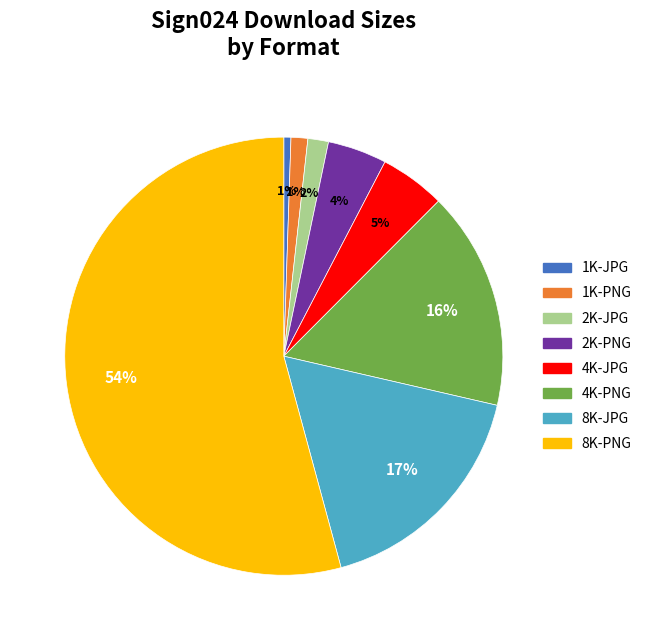

Is the sum of 2K-PNG and 8K-JPG greater than half?

No